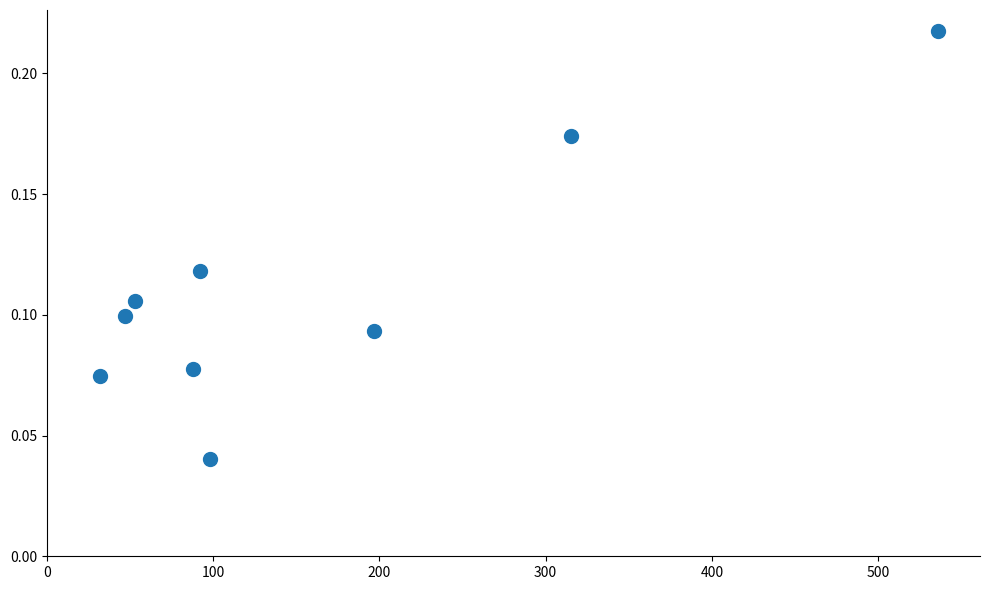

What is the average X value?

162.0